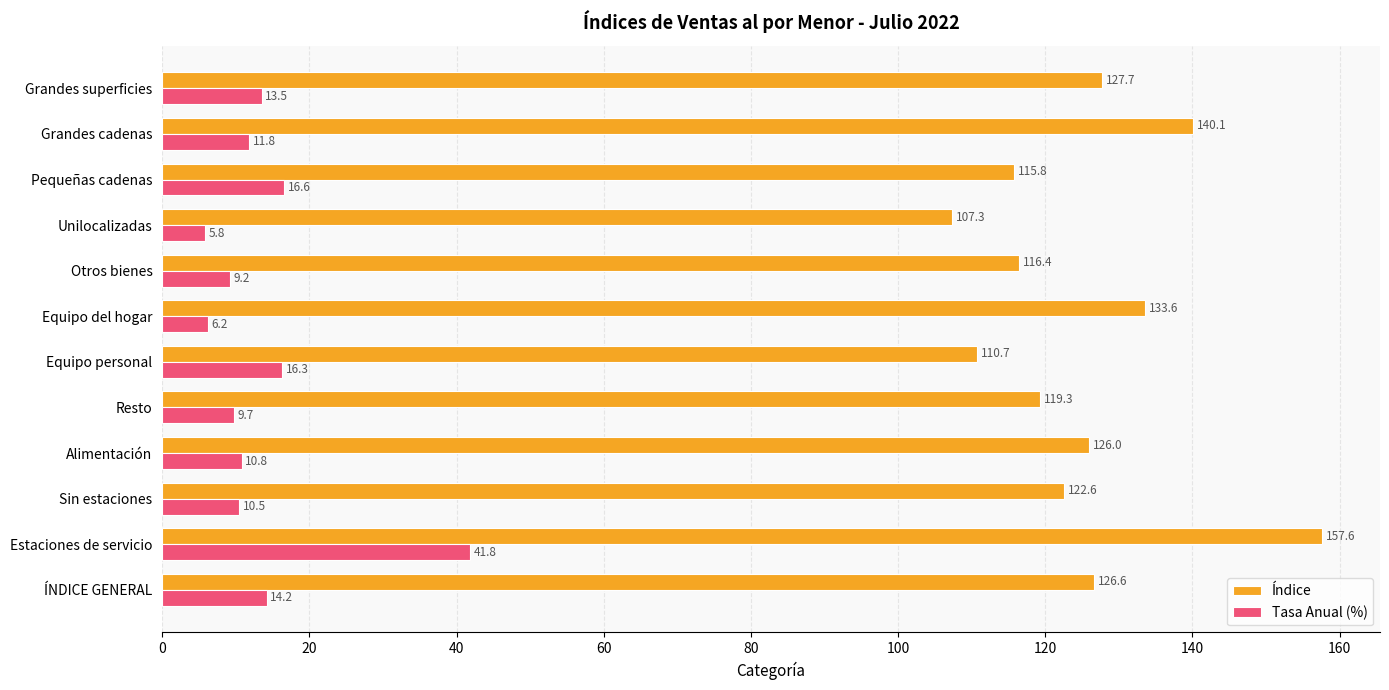

Is it true that Tasa Anual (%) equals 16.6 at Pequeñas cadenas?

True